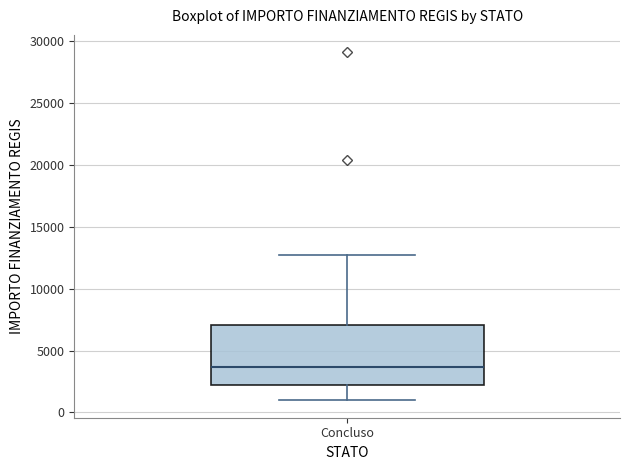

Transcribe this box plot: give where the median line is, the range the box spans, and where the two whiskers end, as read against the y-axis. The values are not printed on the chart, so give them approximately, as read against the axis.

median 3500, box 2000 to 7000, whiskers 1000 to 12500